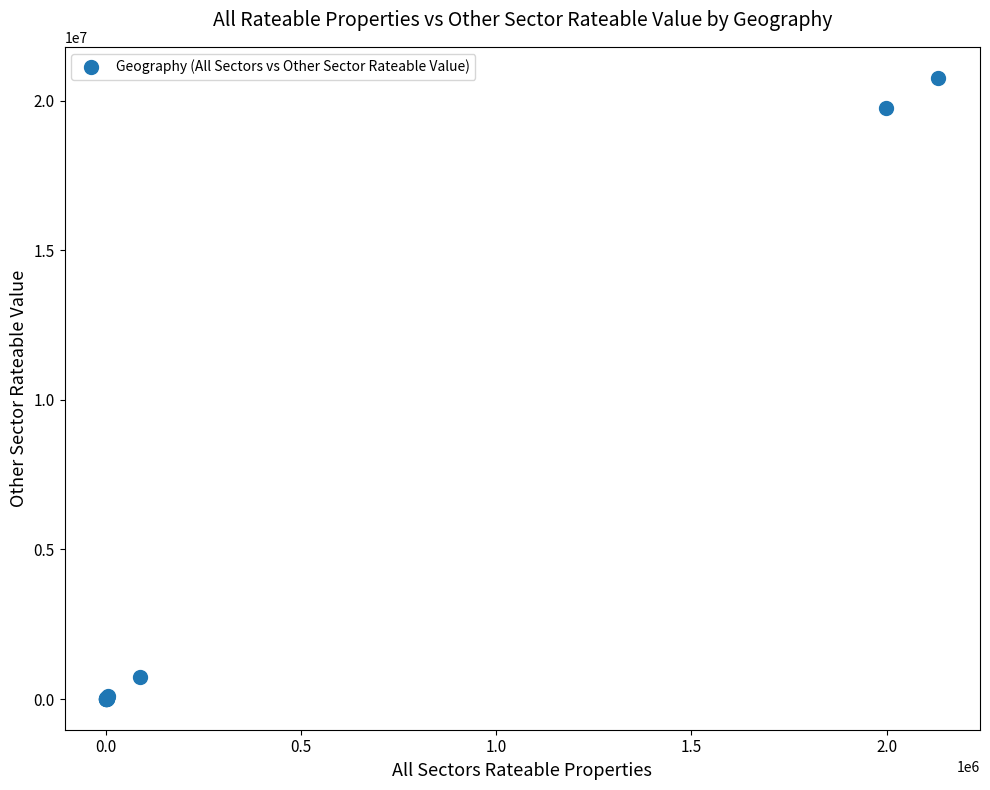

What Y value in the scatter plot is closest to 10388241?

19746629